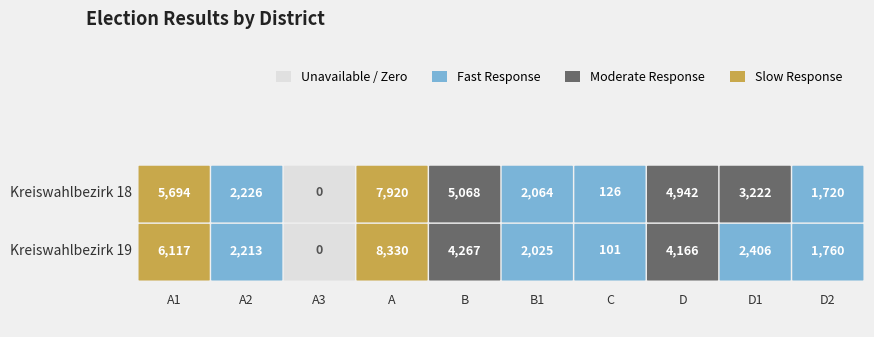

Which series has the largest range (max minus min)?

Kreiswahlbezirk 19